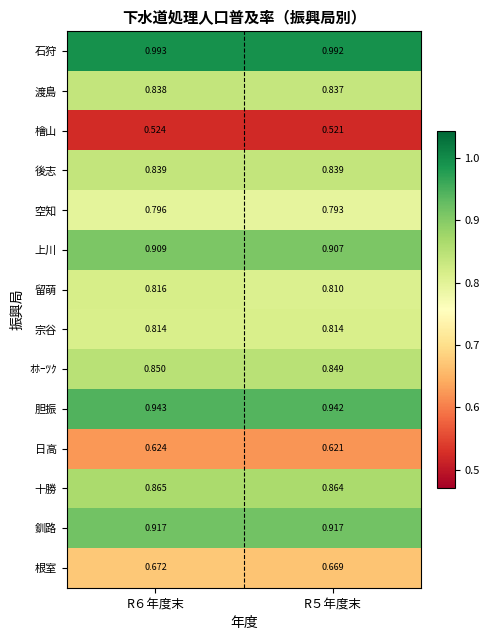

Which series has the largest range (max minus min)?

留萌